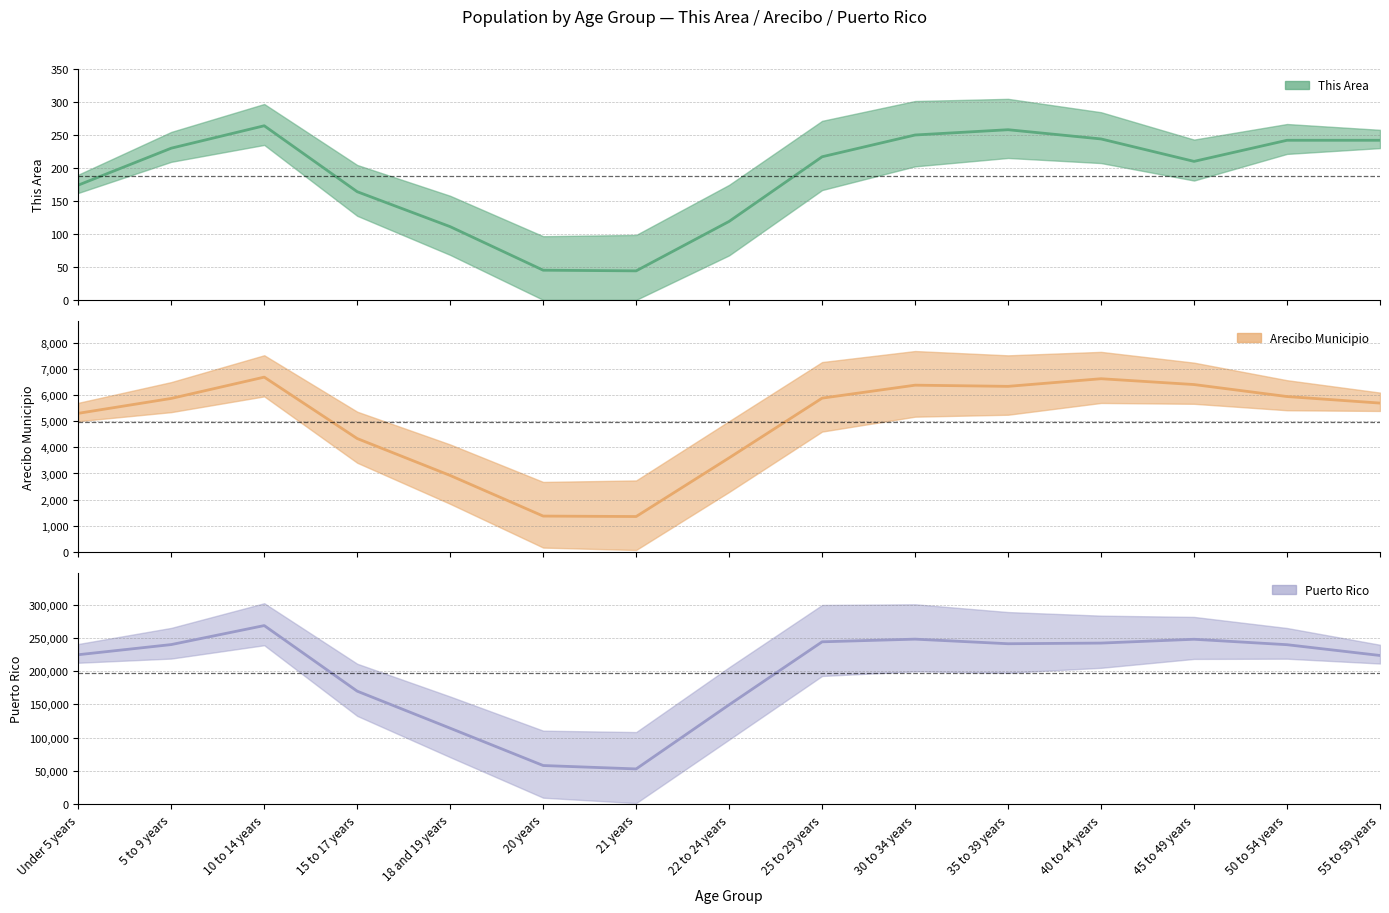

Which has a higher value, 55 to 59 years or 20 years?

55 to 59 years